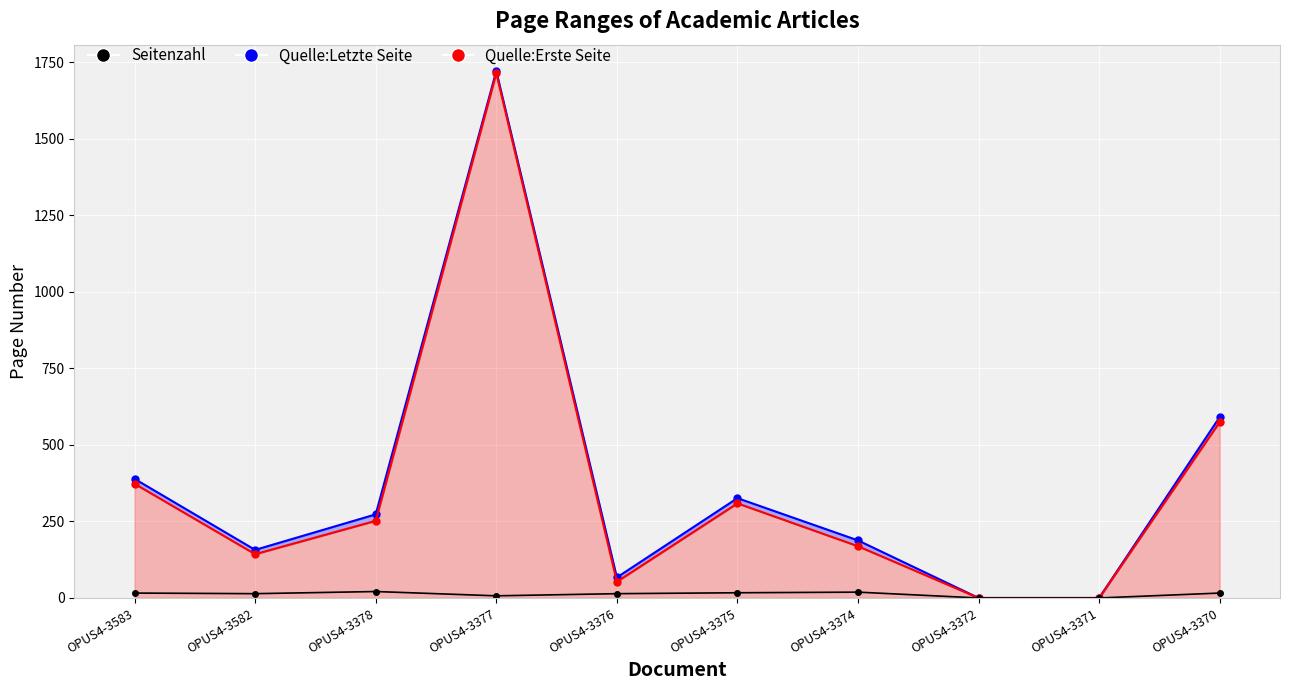

At which category does the data reach its first local valley?

OPUS4-3582